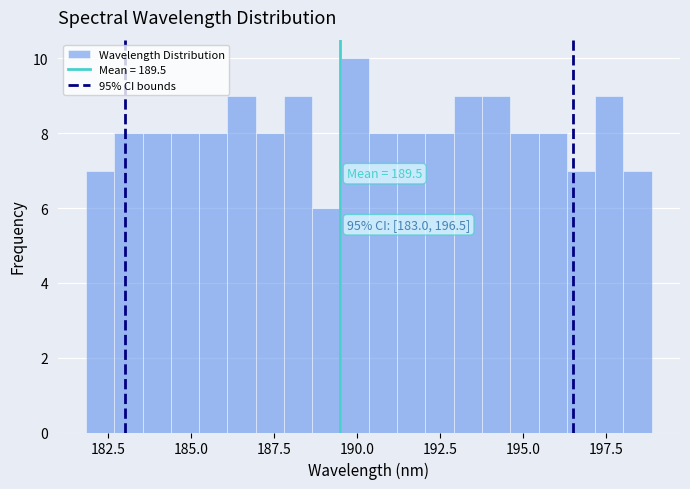

Read against the x-axis, roughly where is the centre of the tallest bar?

190.0